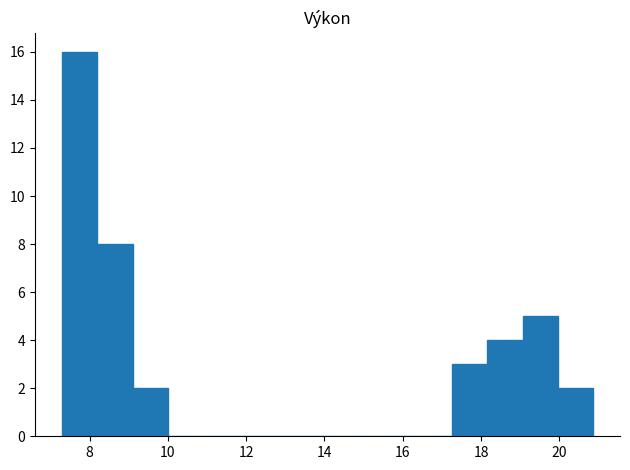

What is the height of the bar covering 18.2 to 19.0 on the x-axis? Neither the bar edges nor the heights are printed on the chart, so give them approximately, as read against the axes.

4